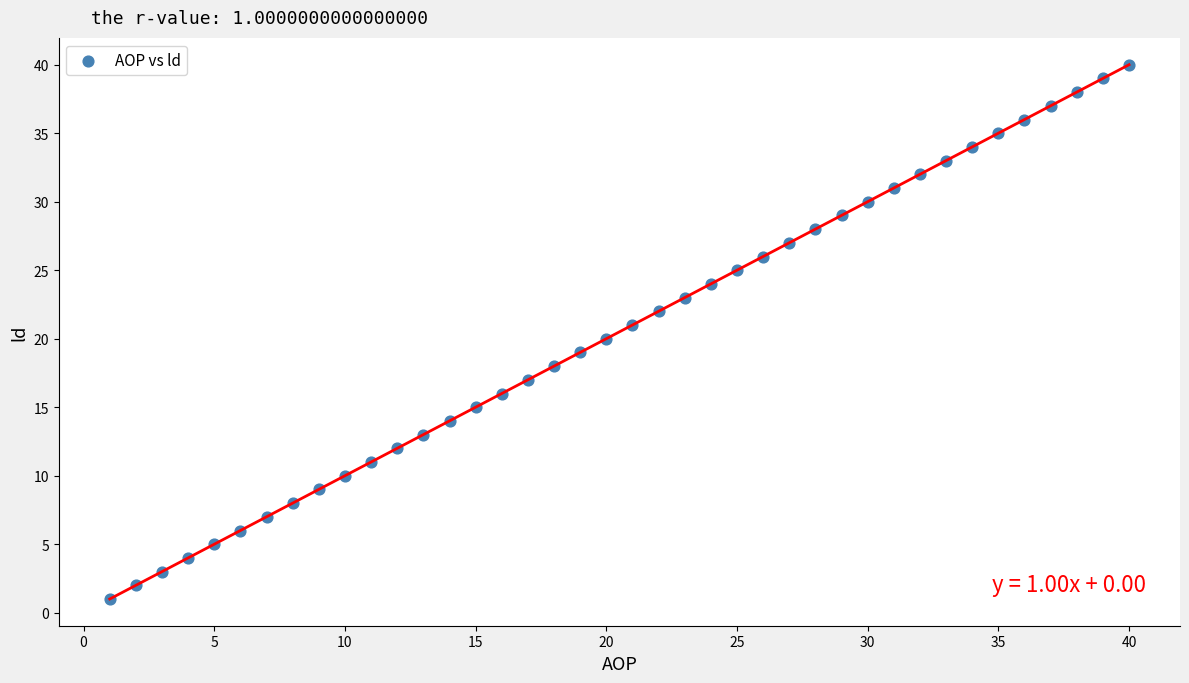

What is the range of X values (max minus min)?

39